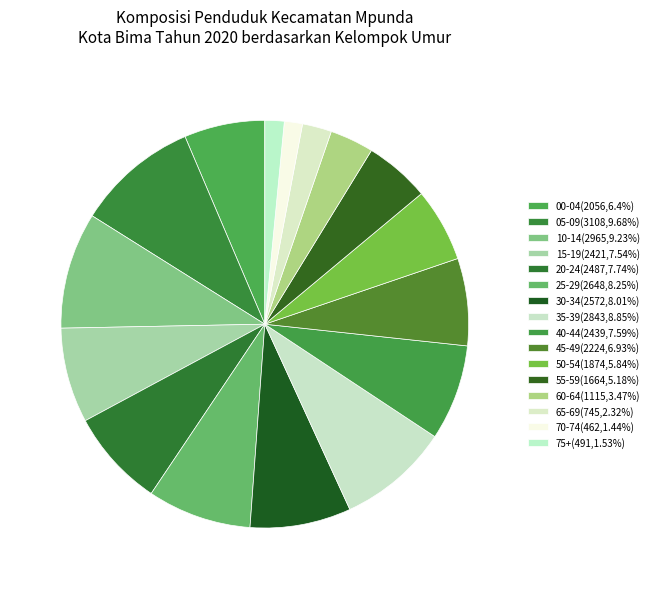

Is it true that 25-29 is 1% of the pie?

False